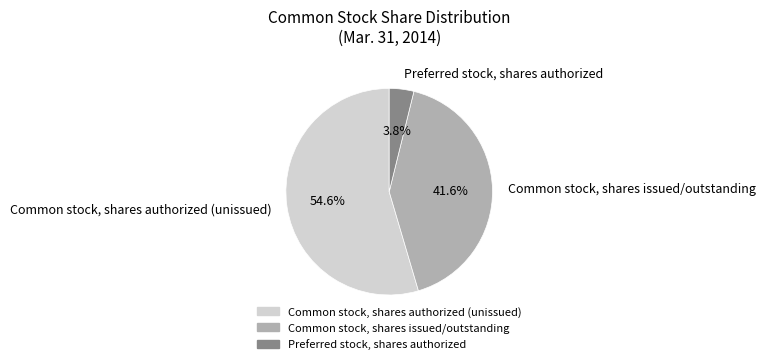

How much of the chart is everything except Common stock, shares issued/outstanding?

58.4%